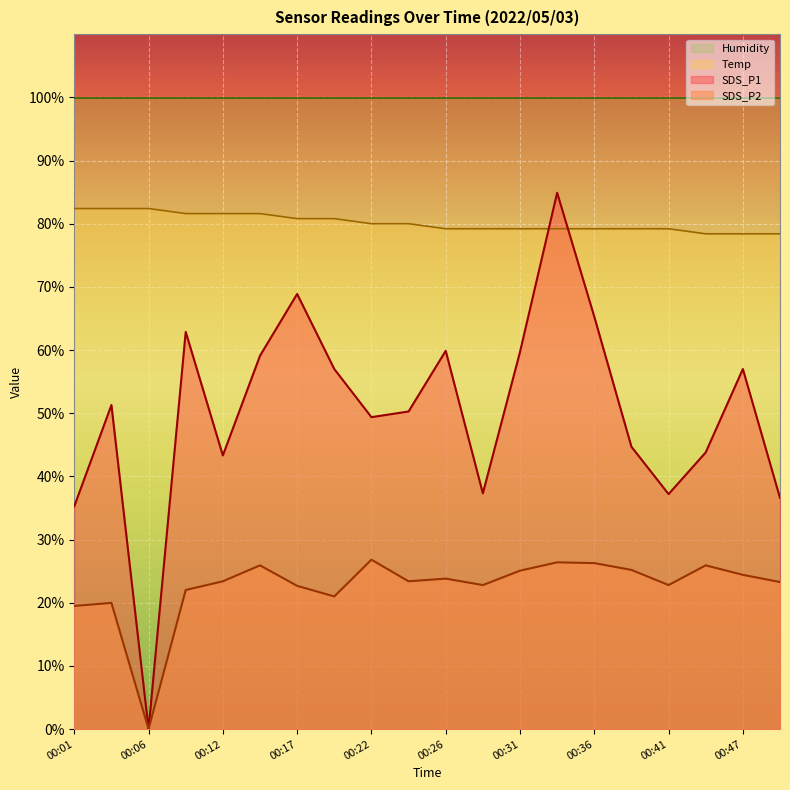

In SDS_P2, how many points are higher than both neighbors (excluding endpoints)?

6